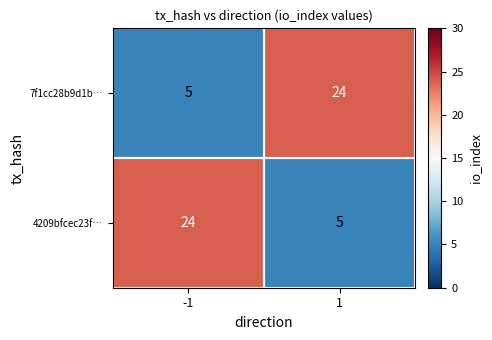

What is the sum of all 7f1cc28b9d1b… values?

29